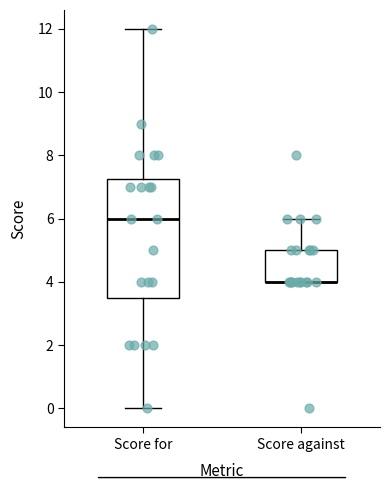

Comparing the boxes themselves (not the whiskers), which one is the tallest?

Score for